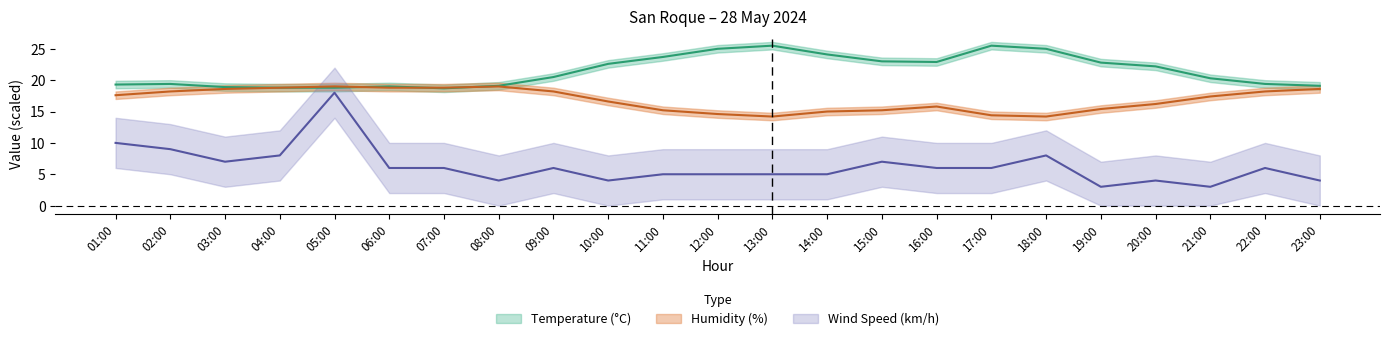

Where does the Wind Speed (km/h) series first go above 6?

01:00